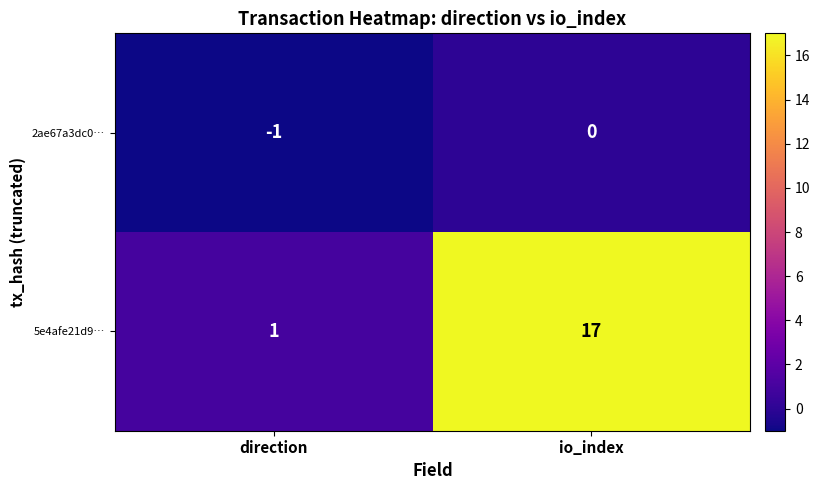

What is the sum of all 5e4afe21d9… values?

18